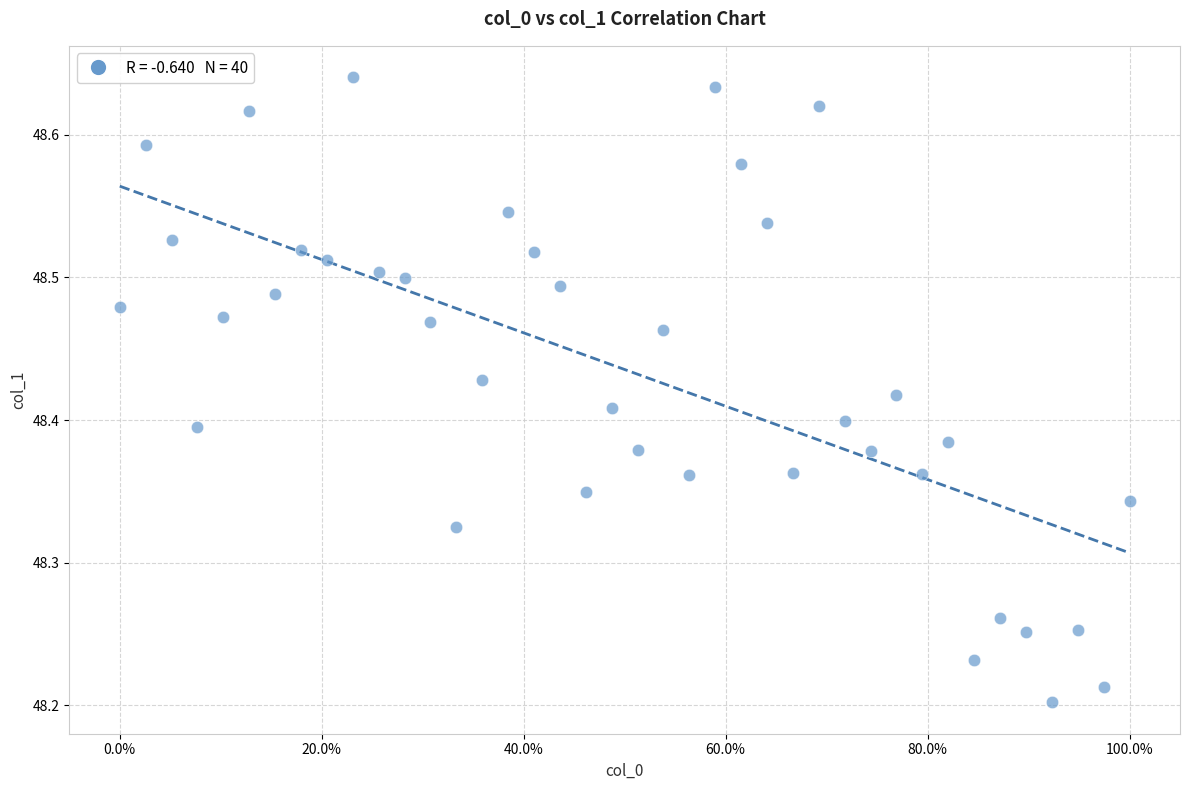

What is the range of X values (max minus min)?

1.0